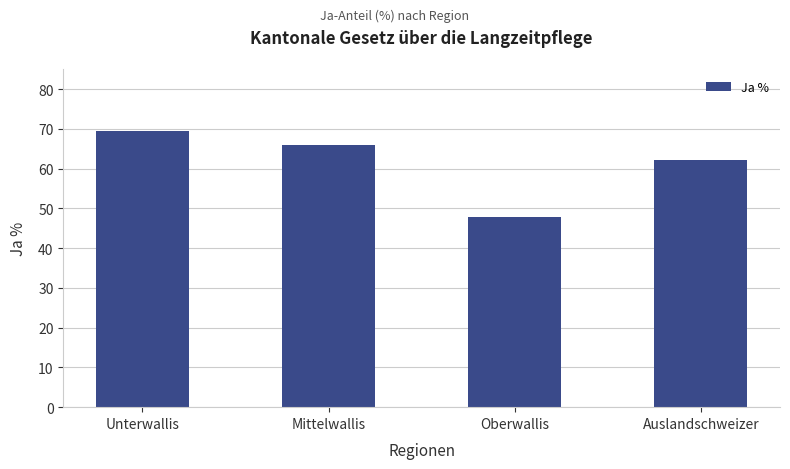

What is the label of the 3rd bar from the right?

Mittelwallis